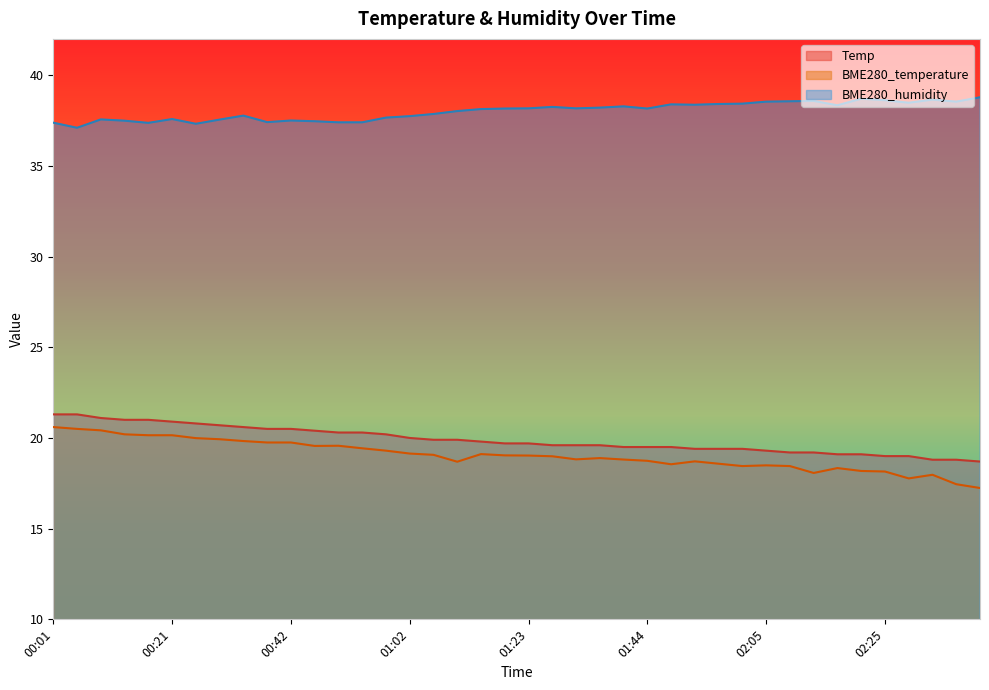

How many values in the Temp series are below 19?

3